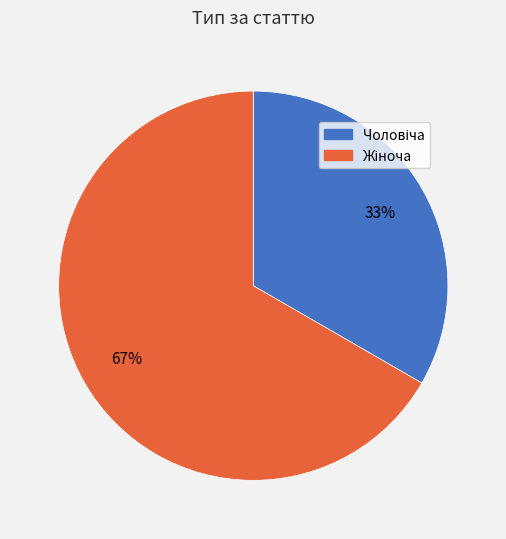

How many slices are in this pie chart?

2